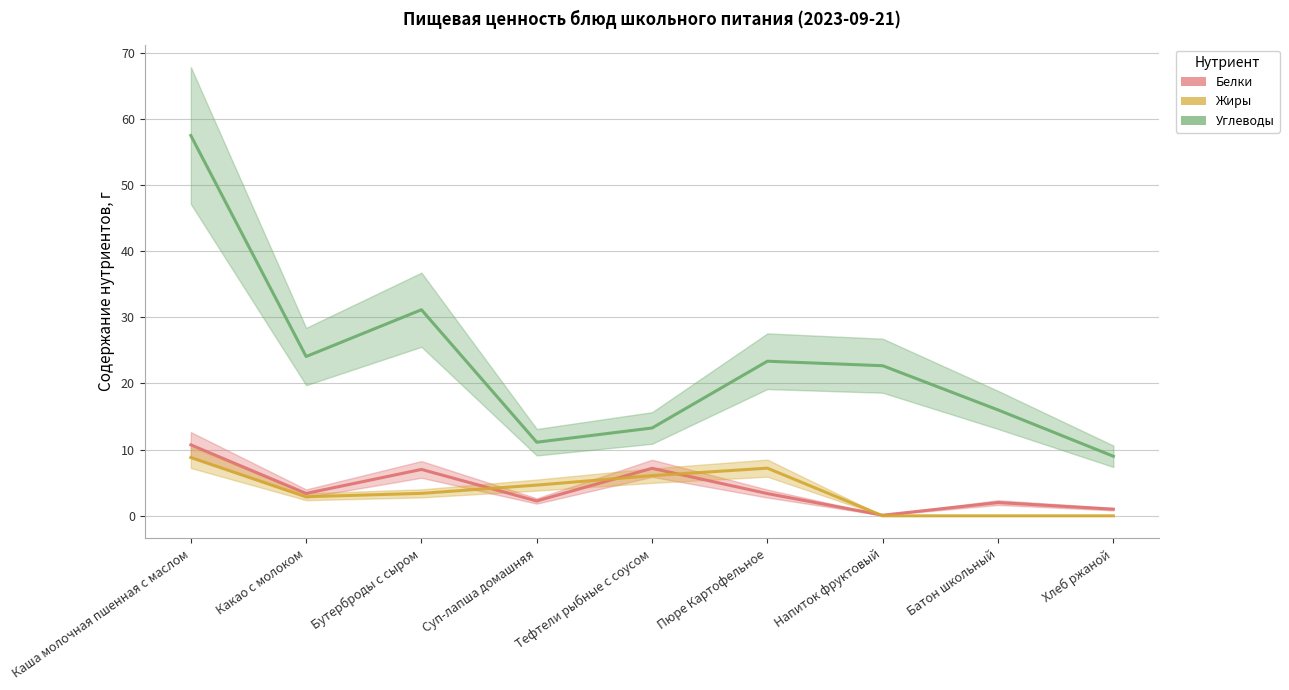

What is the value of the Жиры point at the 2nd from the left?

2.9